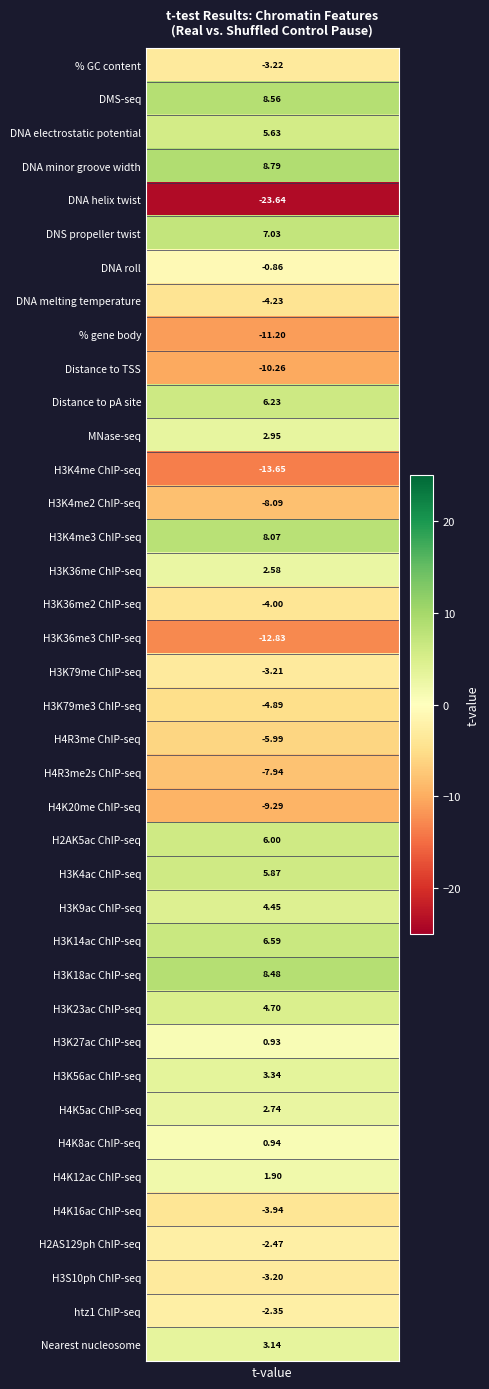

True or false: the data shows -6.6 at 16.

False